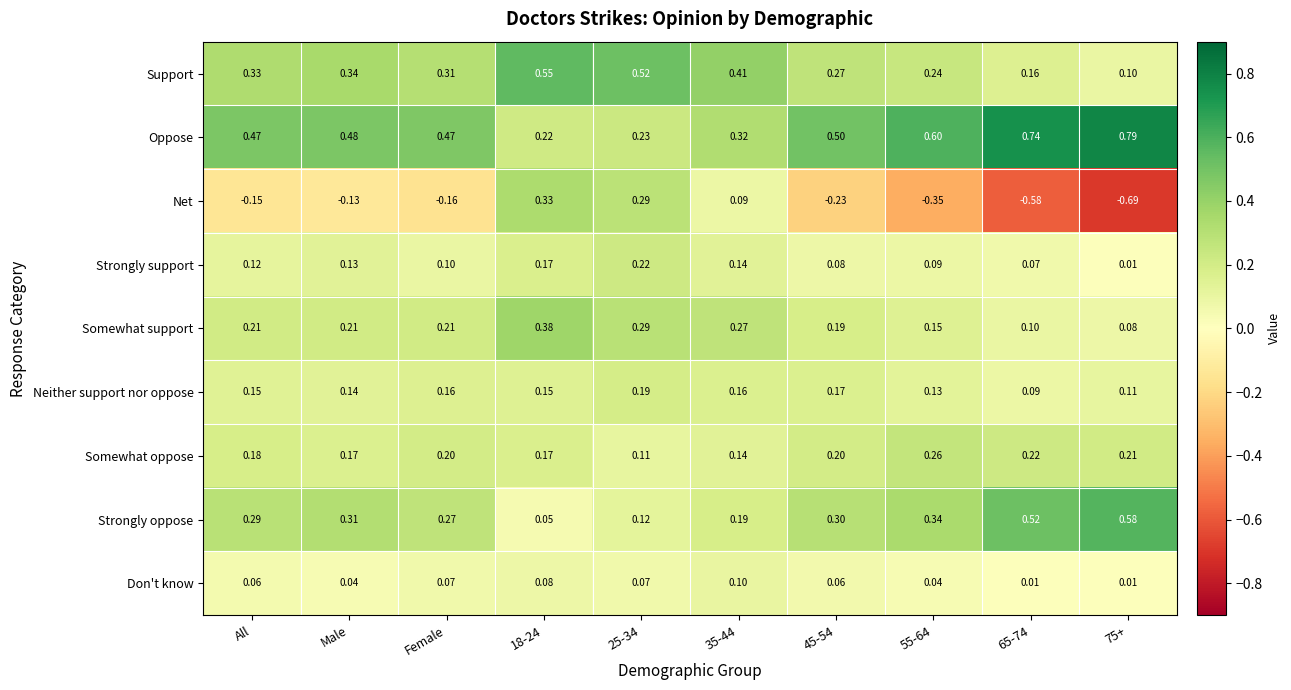

Which series has the largest range (max minus min)?

Net